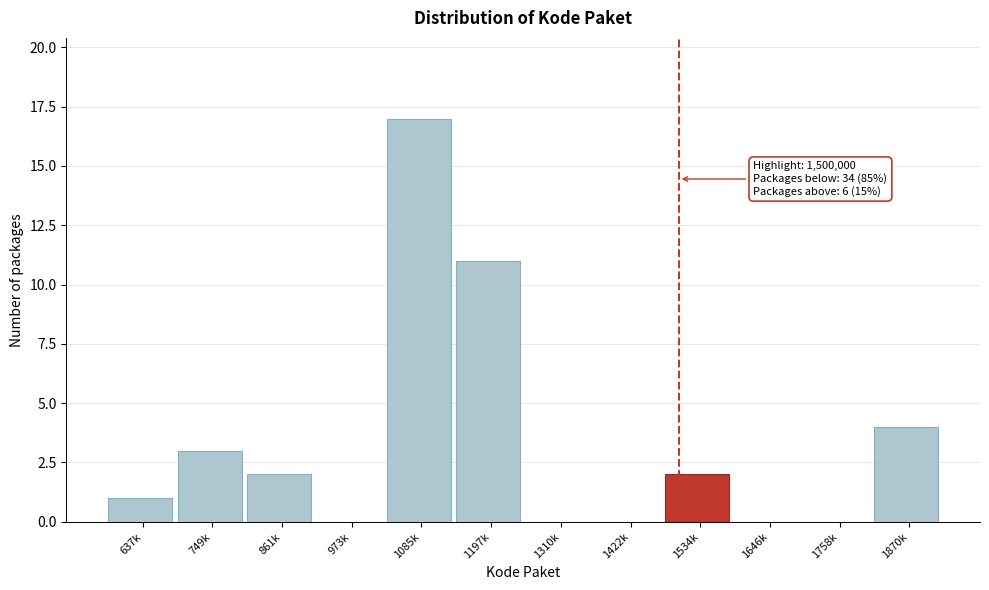

Reading left to right, what are all the values shown in this chart?

637k=1	749k=3	861k=2	973k=0	1085k=17	1197k=11	1310k=0	1422k=0	1534k=2	1646k=0	1758k=0	1870k=4